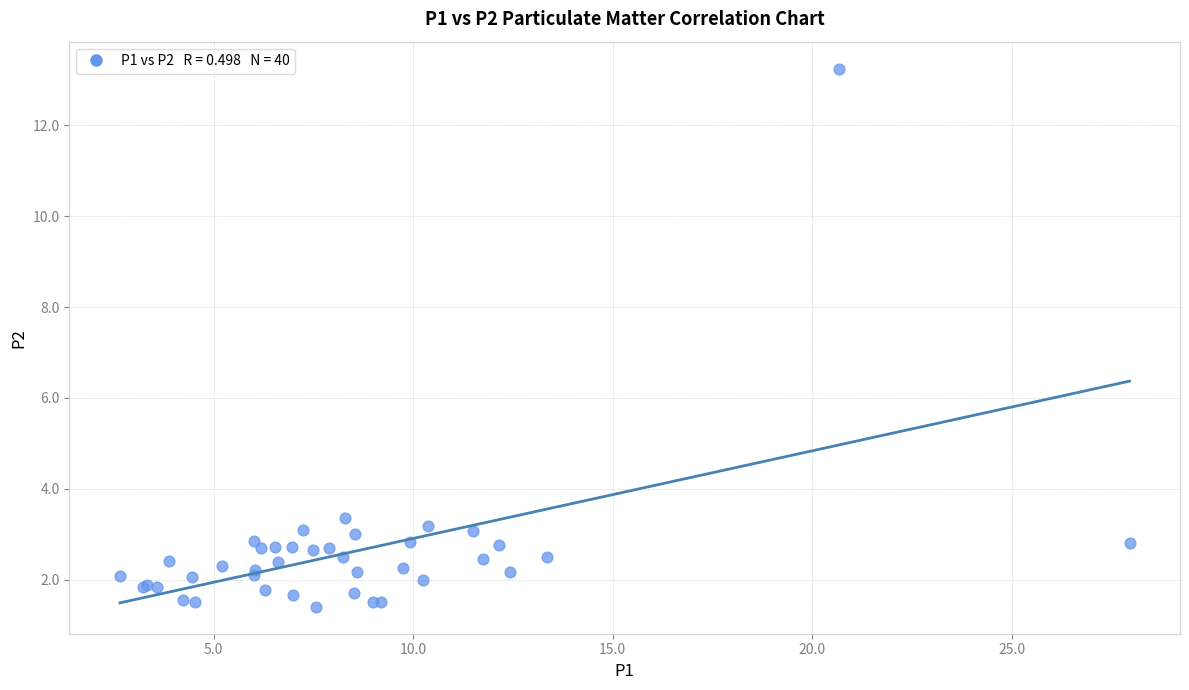

What Y value in the scatter plot is closest to 7?

3.4